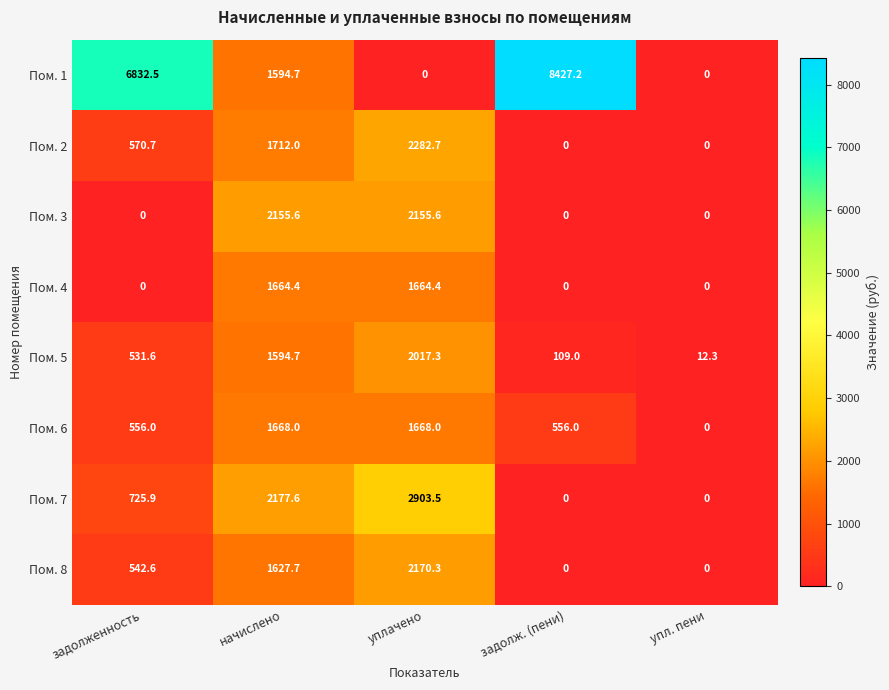

Where does the Пом. 2 series first go above 570?

задолженность